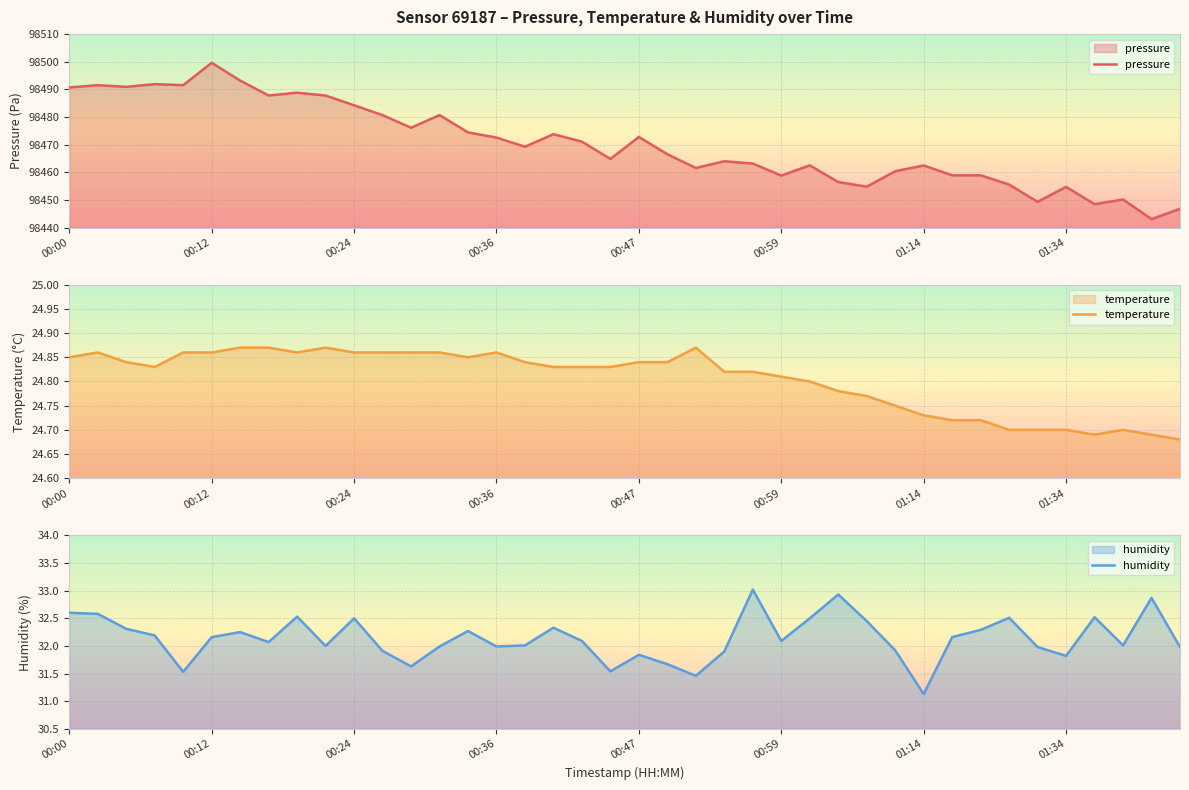

What is the value of the humidity point at the 14th from the left?

32.0